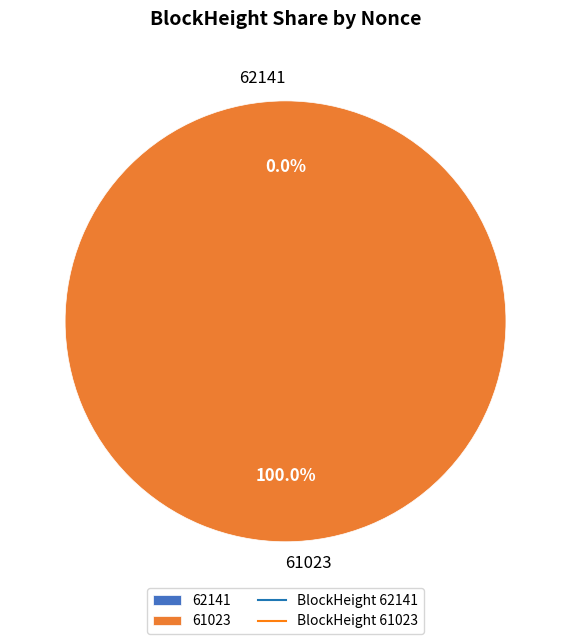

Between 62141 and 61023, which is larger?

61023